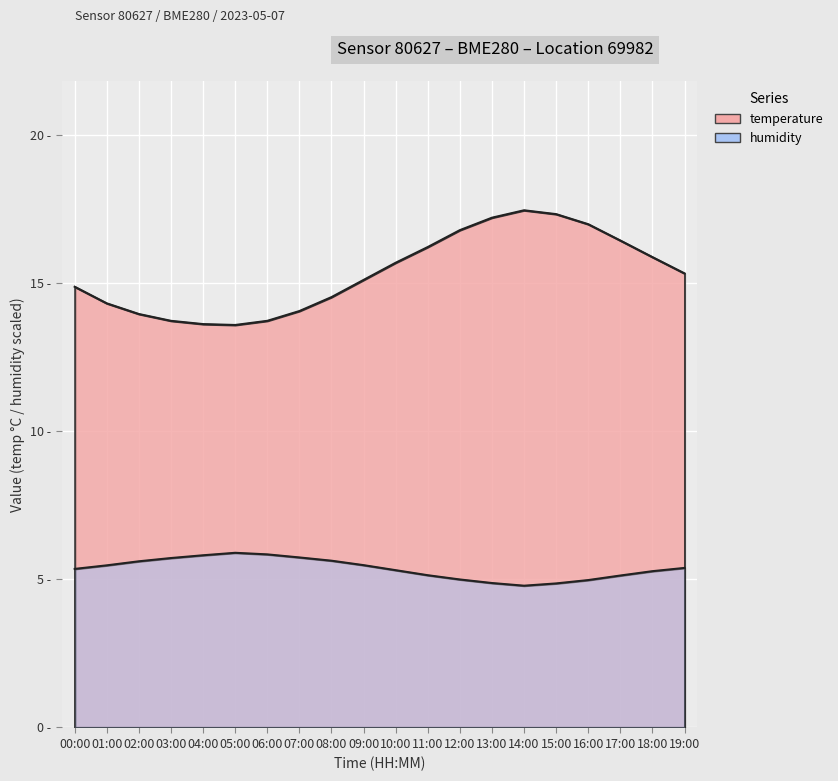

What are all the series names shown in the legend?

temperature, humidity